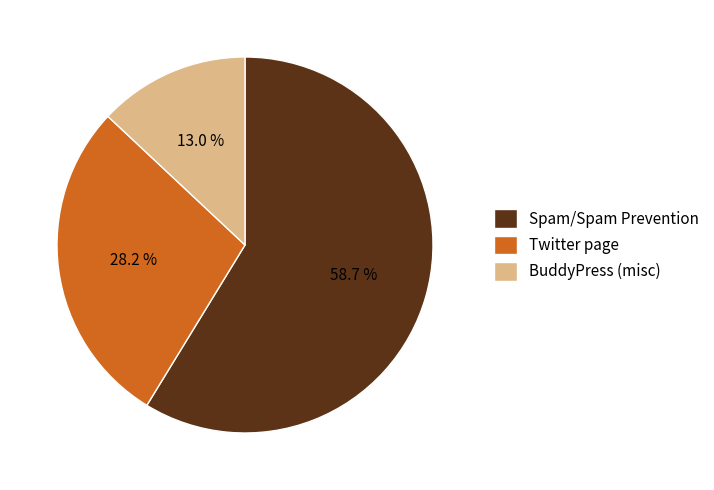

Does BuddyPress (misc) represent more than half of the total?

No